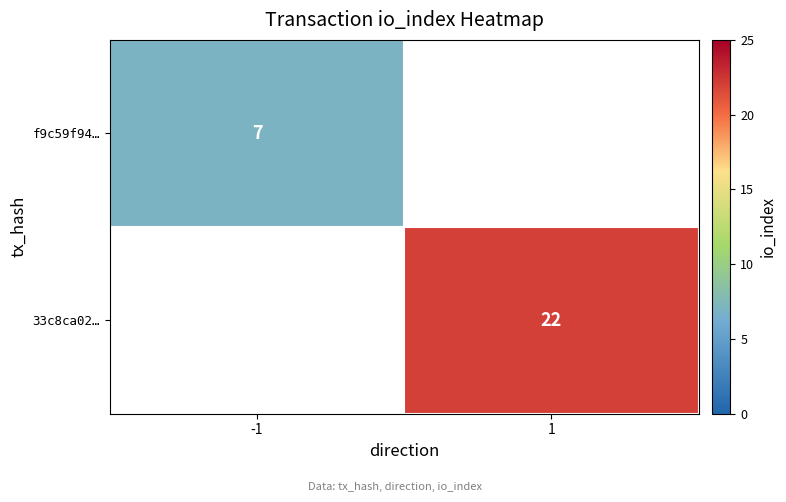

How many categories are shown in the chart?

2